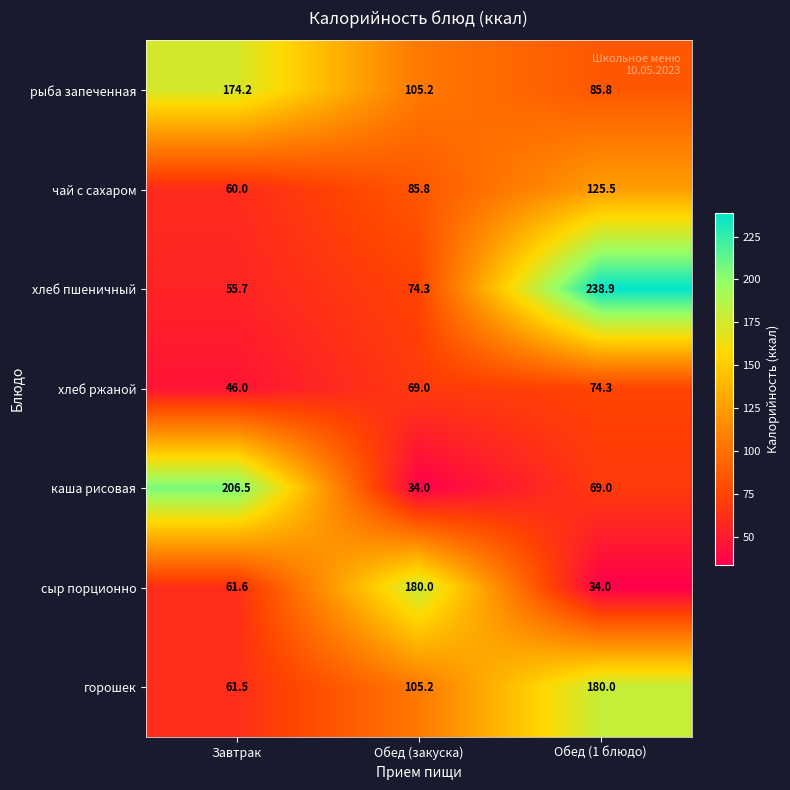

Between Завтрак and Обед (1 блюдо), which series saw the biggest shift?

хлеб пшеничный